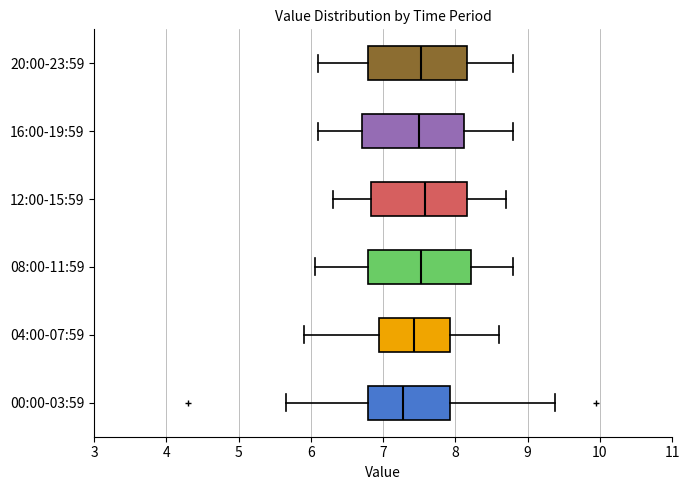

Which box has the furthest to the left median line?

00:00-03:59